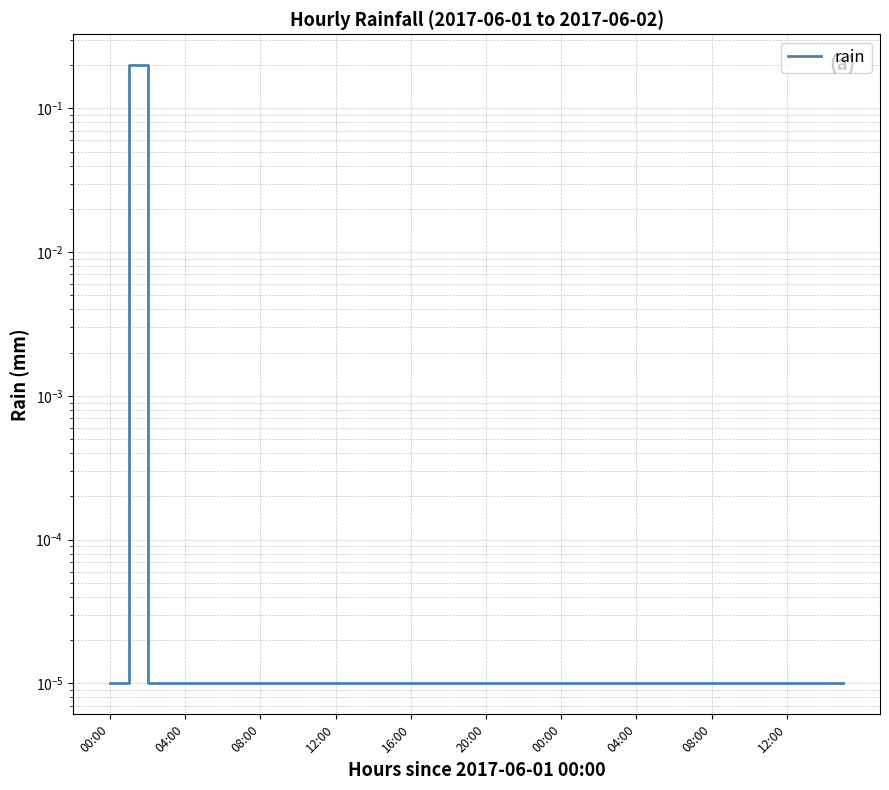

At which label is the value closest to 0?

00:00